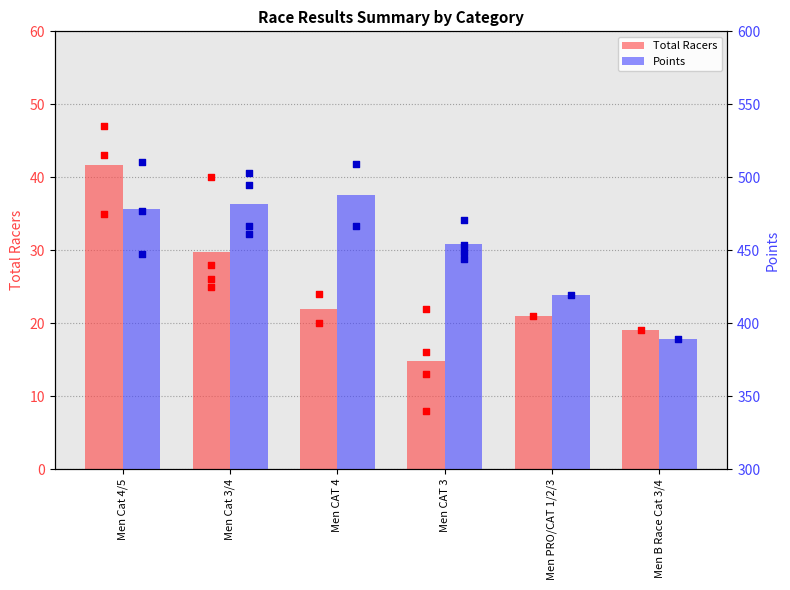

Is the value of Points at Men Cat 4/5 greater than the value of Total Racers at Men CAT 4?

Yes